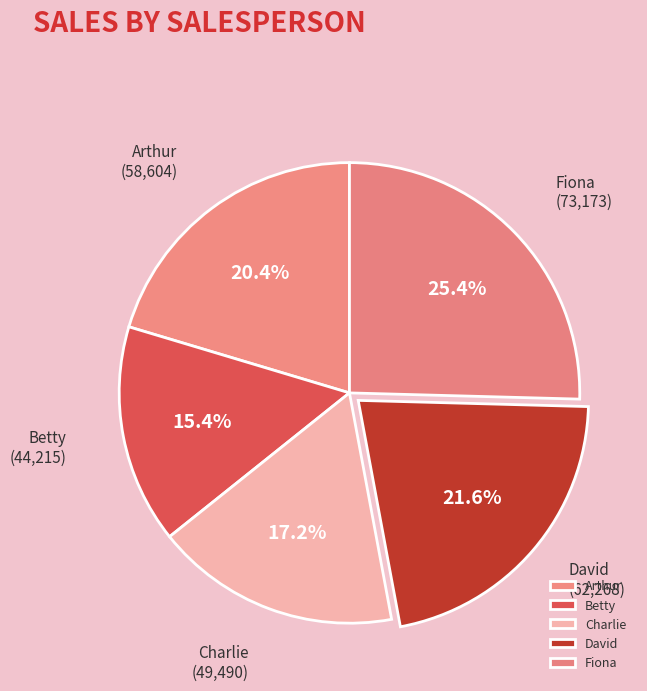

To the nearest percent, what percentage of the pie is David?

22%